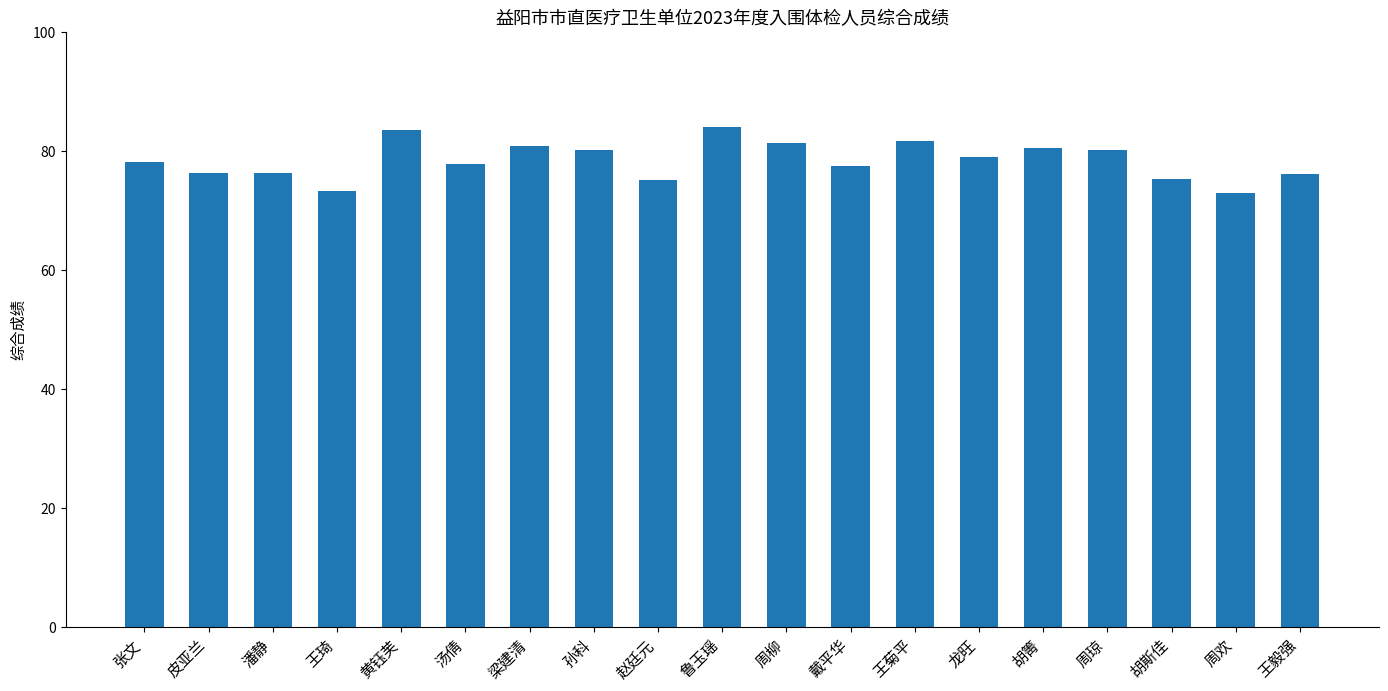

The chart shows a value of 79.0 at 龙旺. True or false?

True